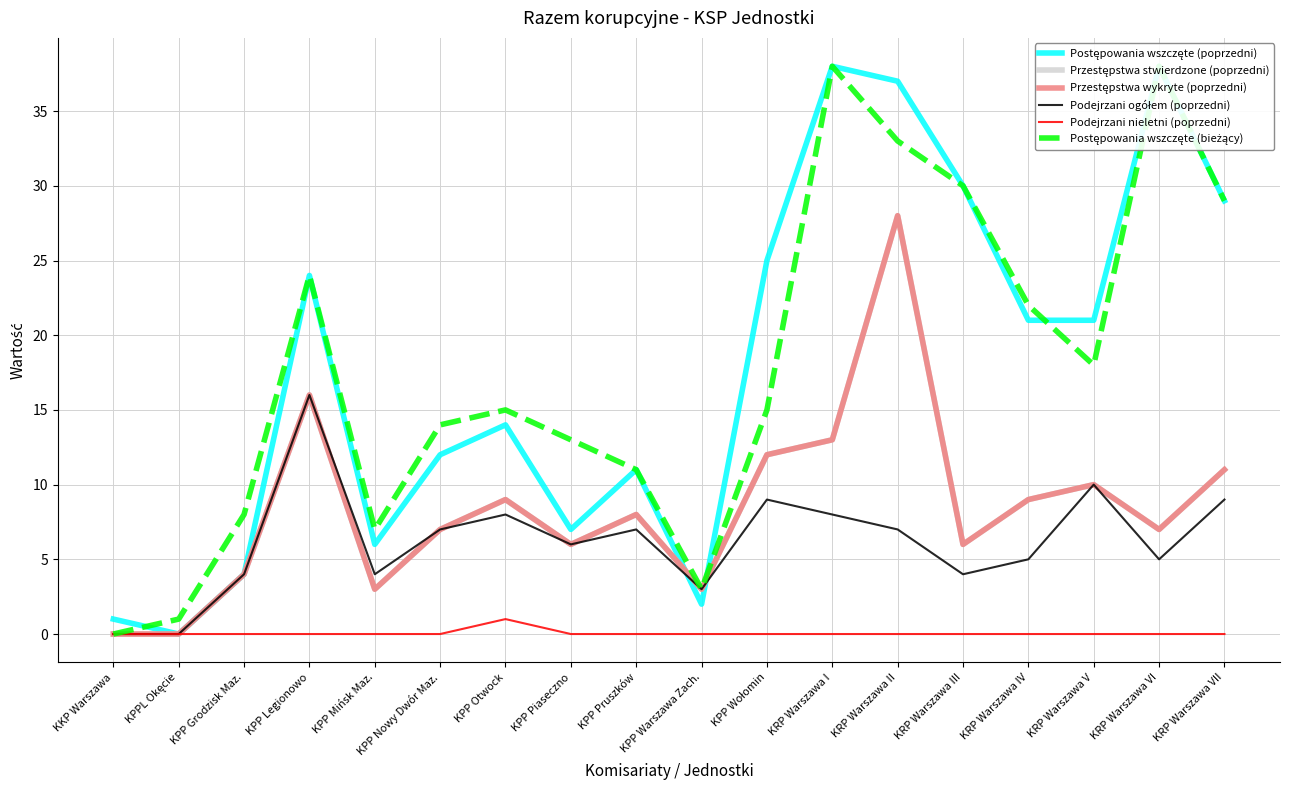

Rank the series at KPP Nowy Dwór Maz. from lowest to highest value.

Podejrzani nieletni (poprzedni), Przestępstwa stwierdzone (poprzedni), Przestępstwa wykryte (poprzedni), Podejrzani ogółem (poprzedni), Postępowania wszczęte (poprzedni), Postępowania wszczęte (bieżący)